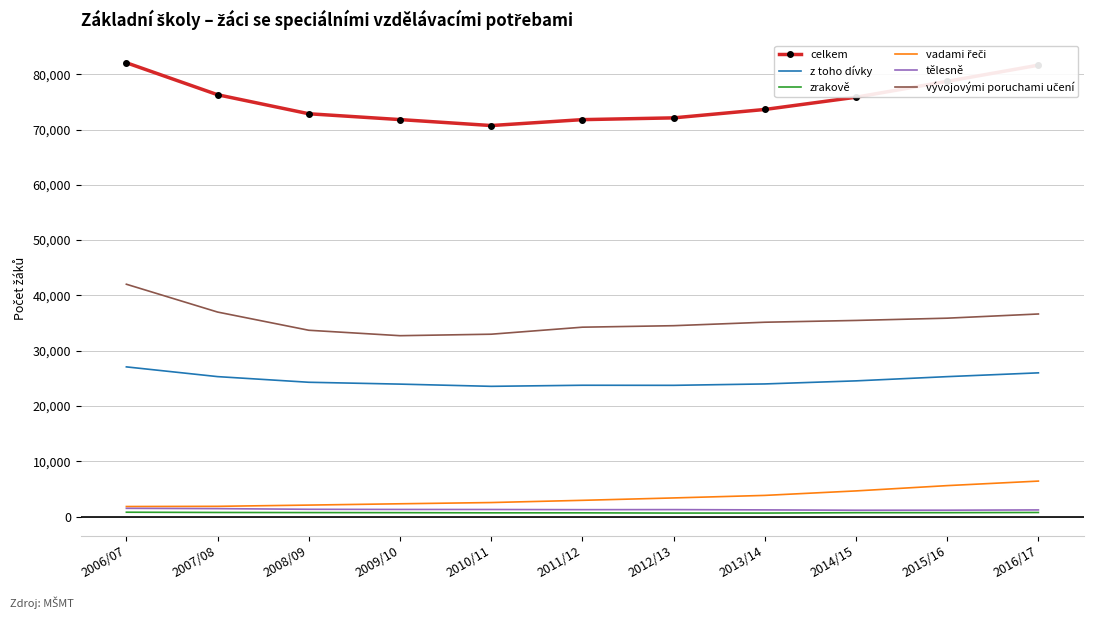

Where does the tělesně series first go above 1256?

2006/07